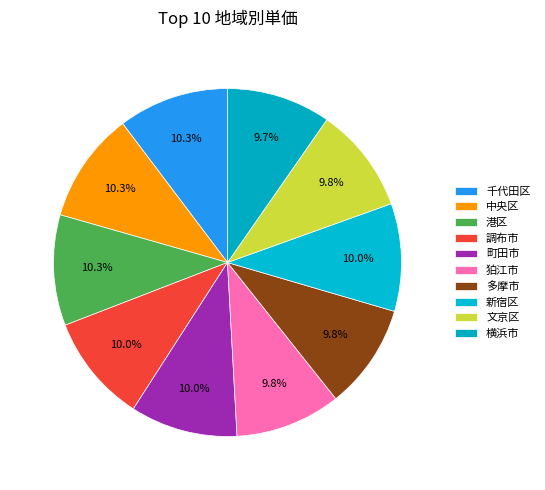

Is it true that 港区 is 1% of the pie?

False